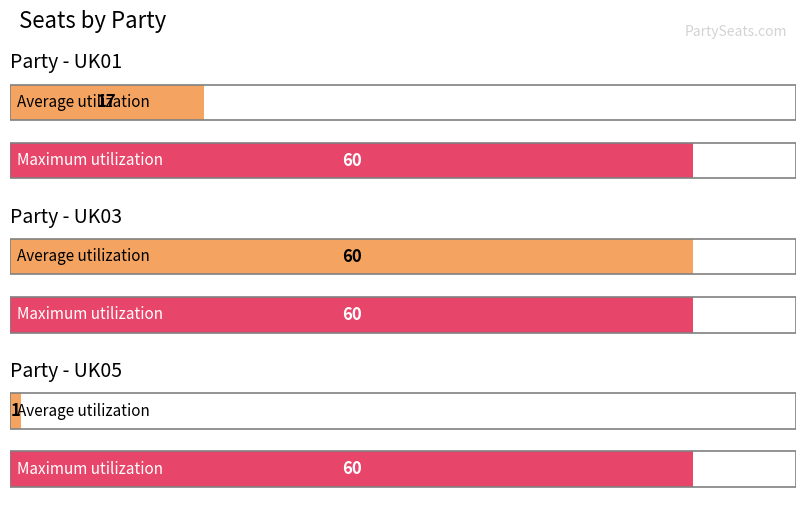

What is the average value?

26